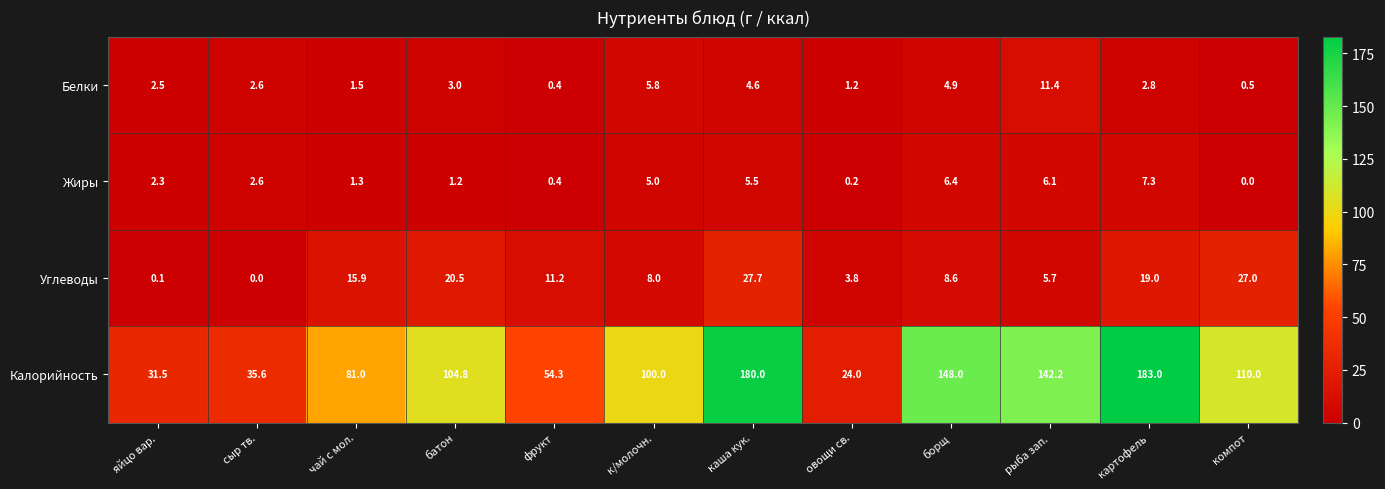

The value of Углеводы at овощи св. is 3.8. True or false?

True